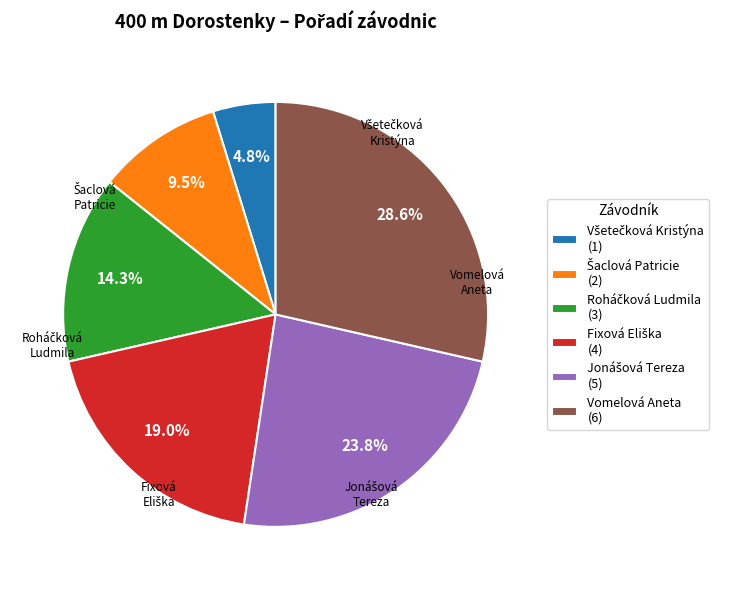

Does any single category account for the majority?

No